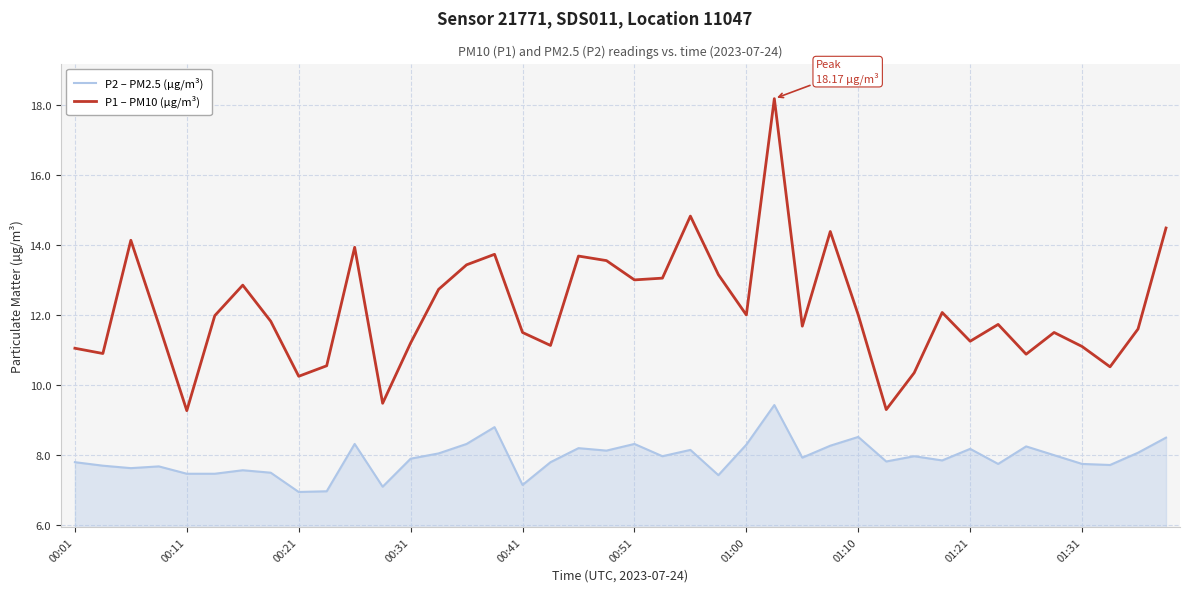

What is the difference between the maximum and minimum values in the P2 – PM2.5 (µg/m³) series?

2.5